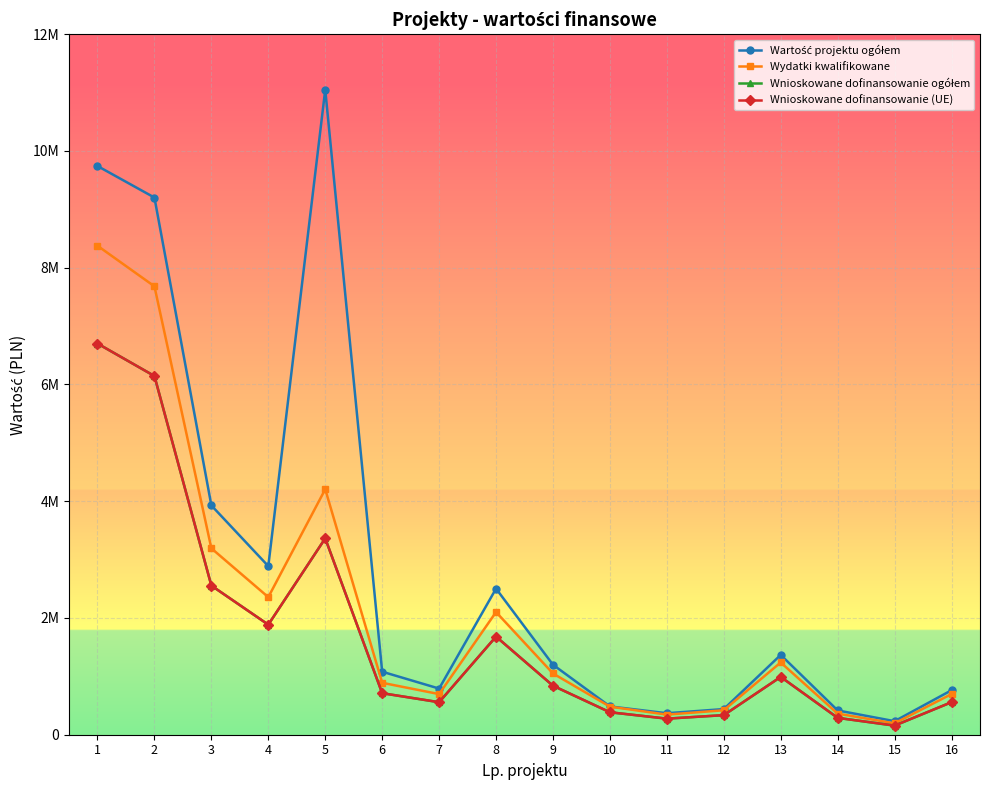

Is this an area chart (filled region under the line)?

No